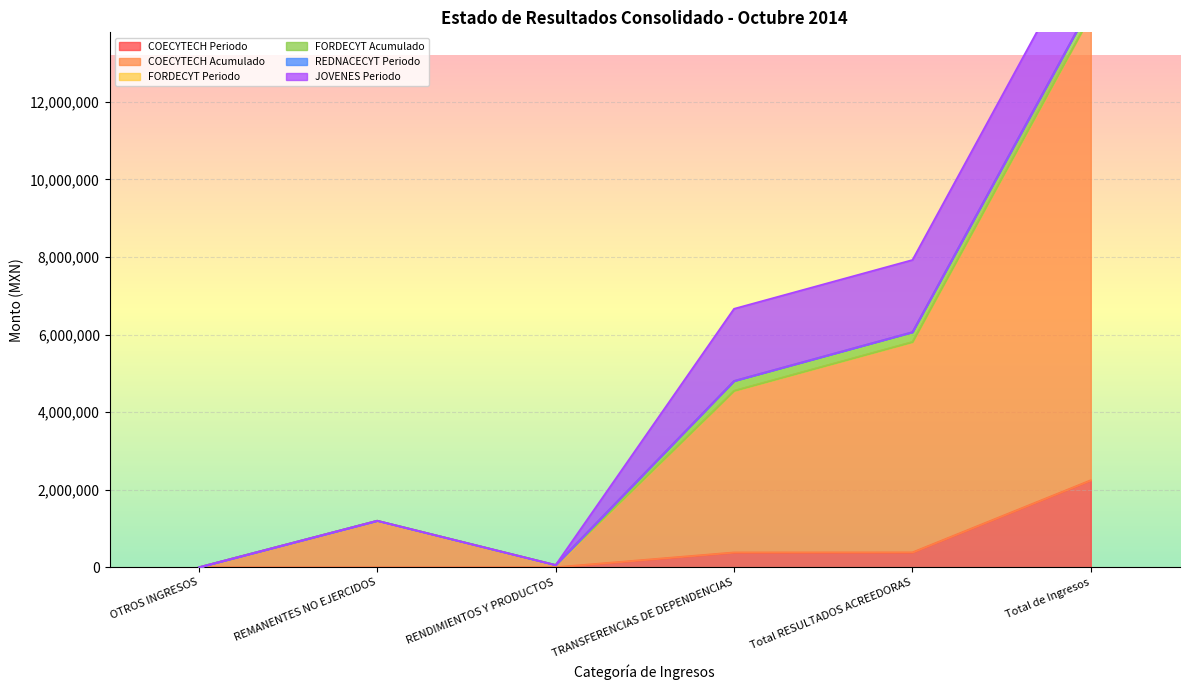

True or false: FORDECYT Acumulado and COECYTECH Acumulado intersect in this chart.

False